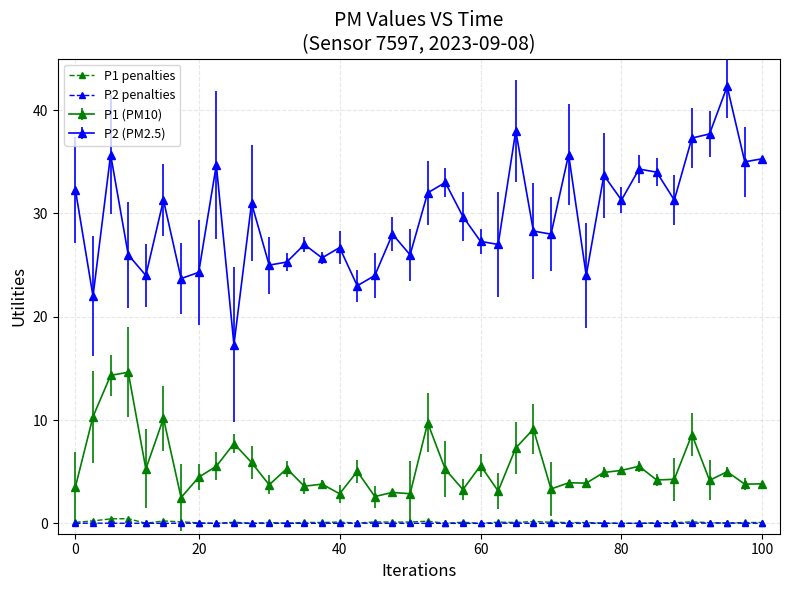

Which series has the largest range (max minus min)?

P2 (PM2.5)